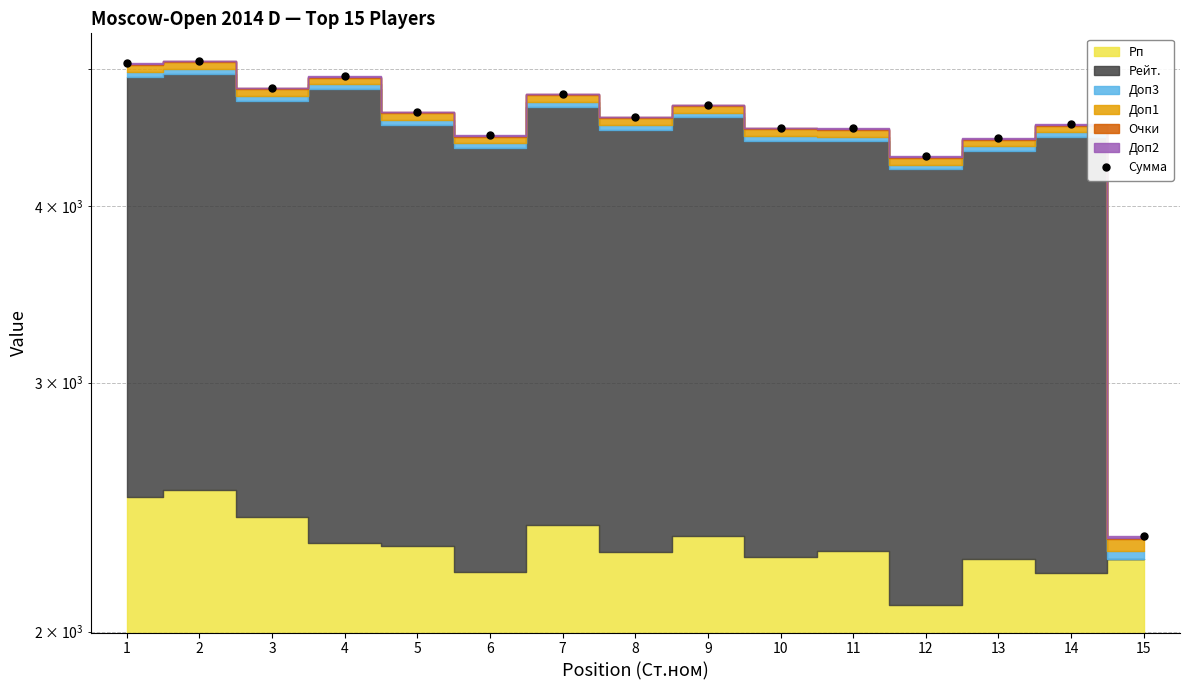

At which label does the data first exceed 4626?

1